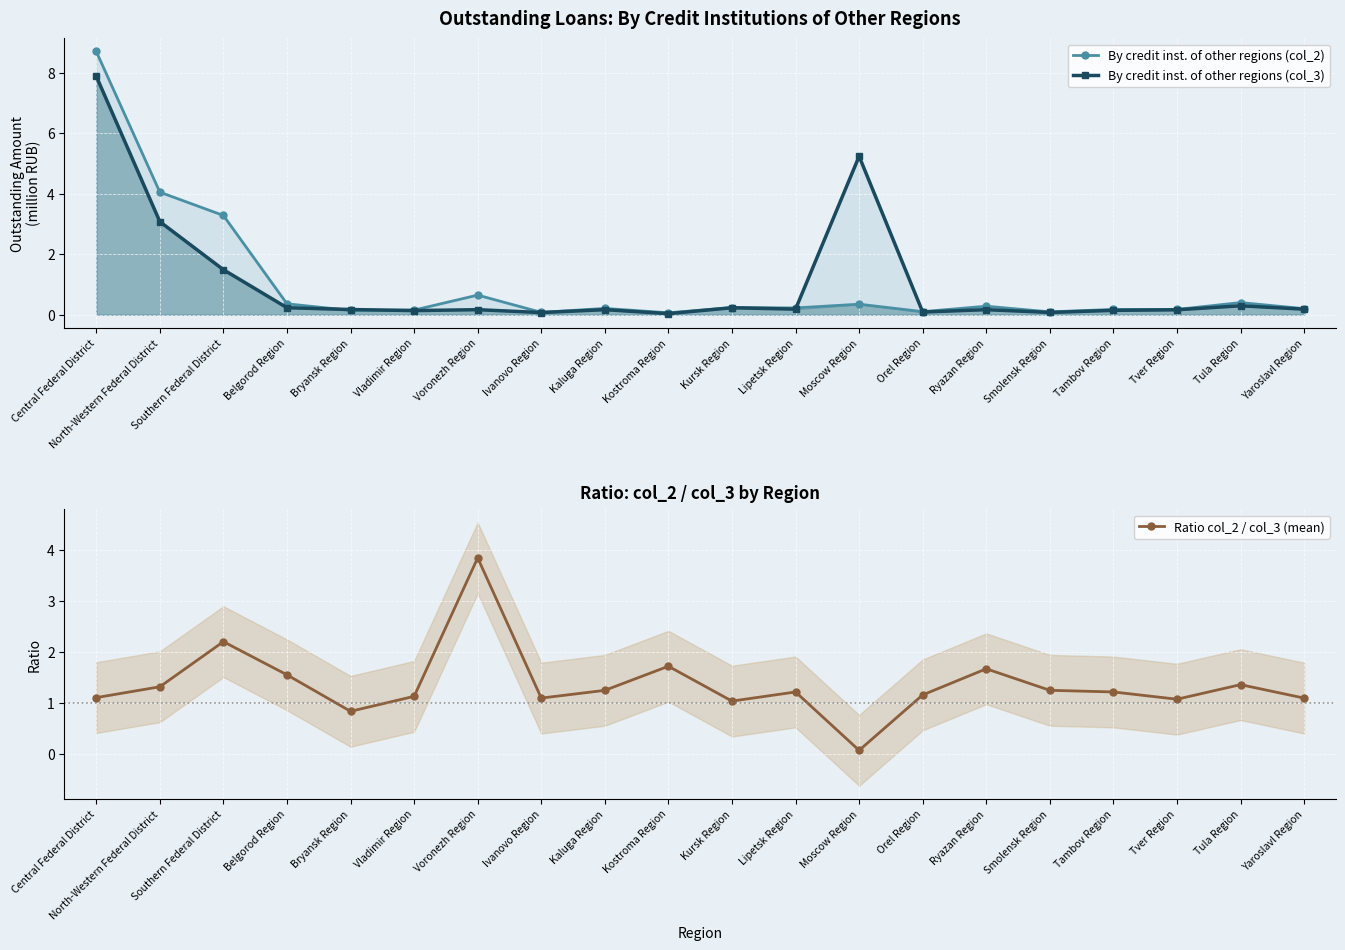

What is the difference between the maximum and minimum values in the By credit inst. of other regions (col_2) series?

8.6